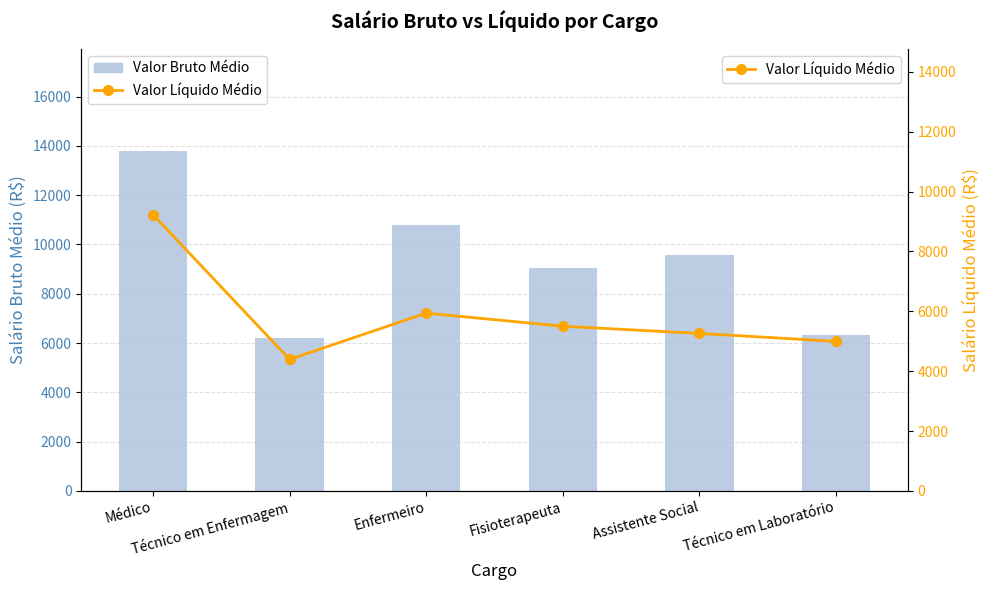

Reading left to right, transcribe all the data shown in this chart.

Valor Bruto Médio: Médico=13798.1	Técnico em Enfermagem=6201.7	Enfermeiro=10786.1	Fisioterapeuta=9058.1	Assistente Social=9575.1	Técnico em Laboratório=6334.7
Valor Líquido Médio: Médico=9228.6	Técnico em Enfermagem=4394.2	Enfermeiro=5938.8	Fisioterapeuta=5501.3	Assistente Social=5261.1	Técnico em Laboratório=4995.5